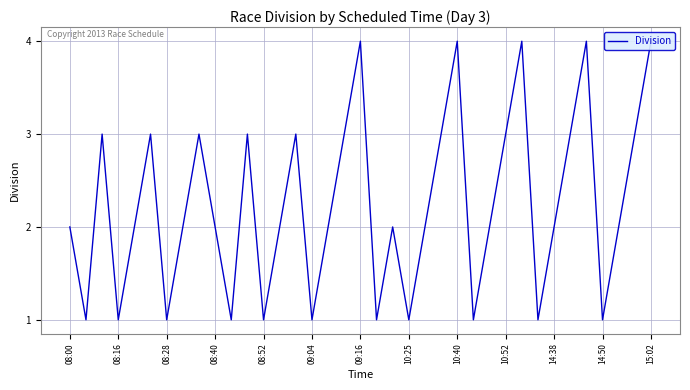

Is this an area chart (filled region under the line)?

No